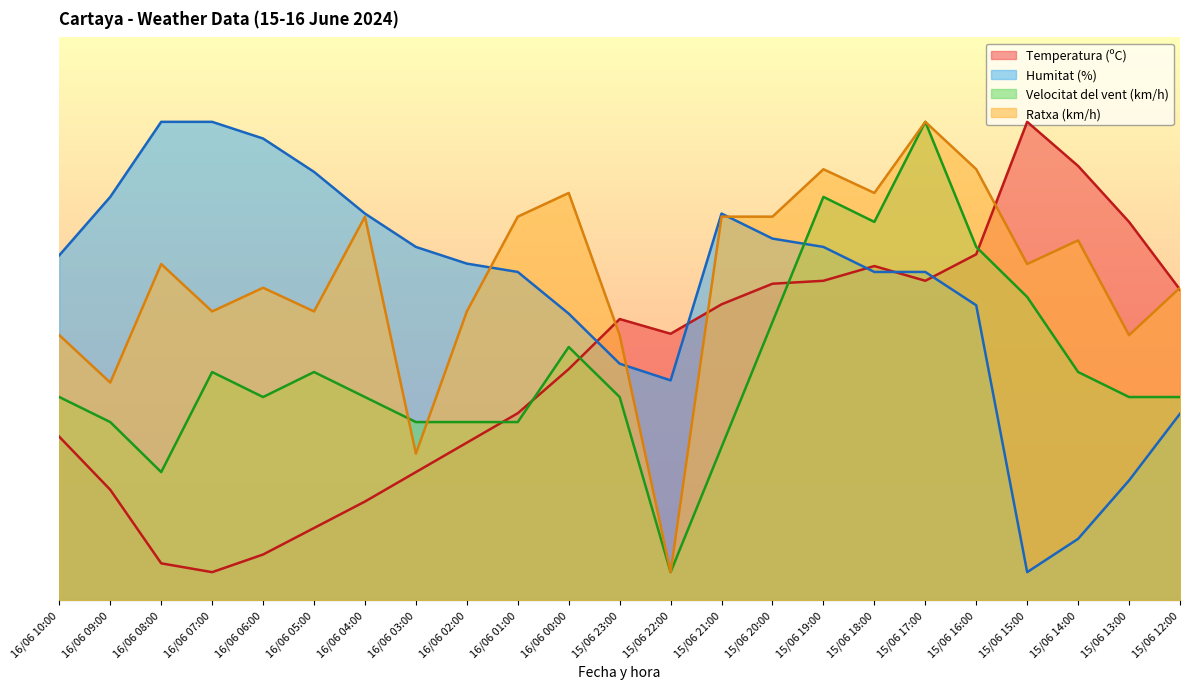

How many lines are shown in the chart?

4